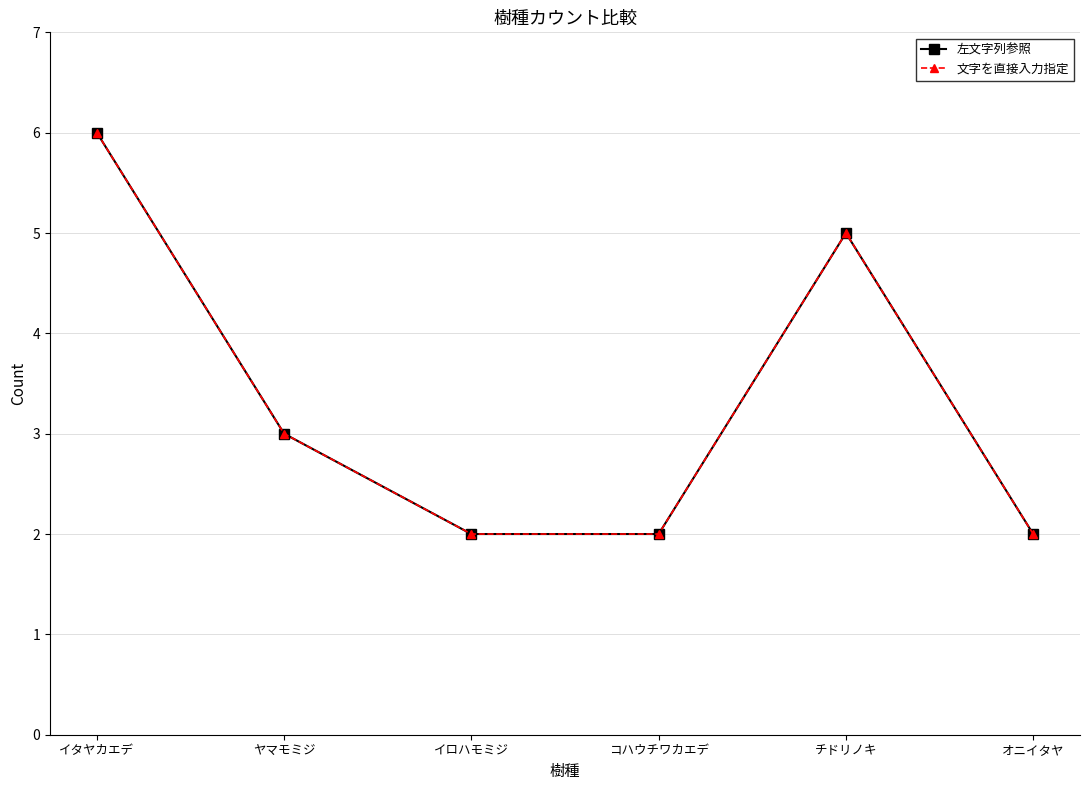

What is the total value across all series at イロハモミジ?

4